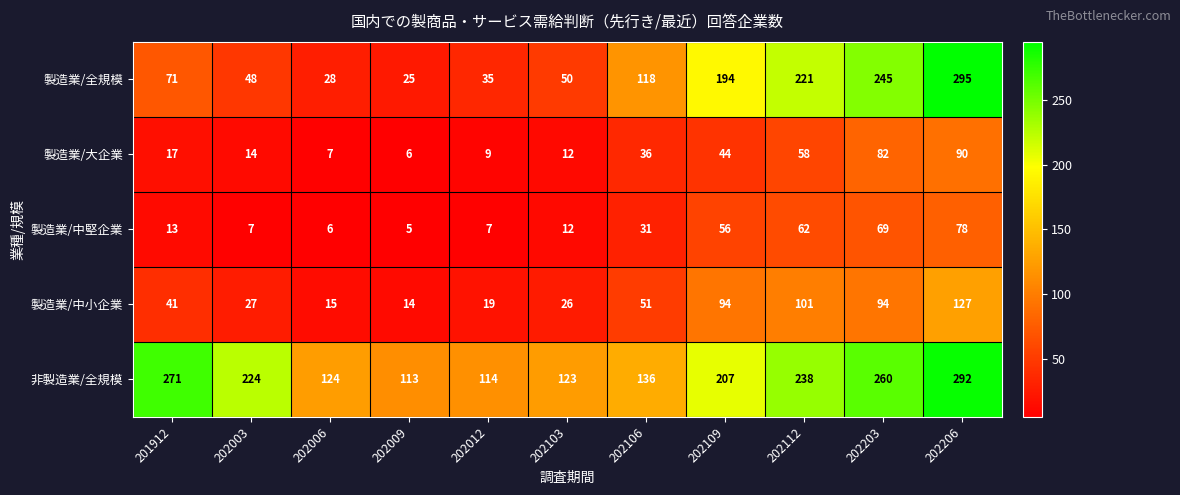

True or false: 非製造業/全規模 has a value of 114 at 202012.

True